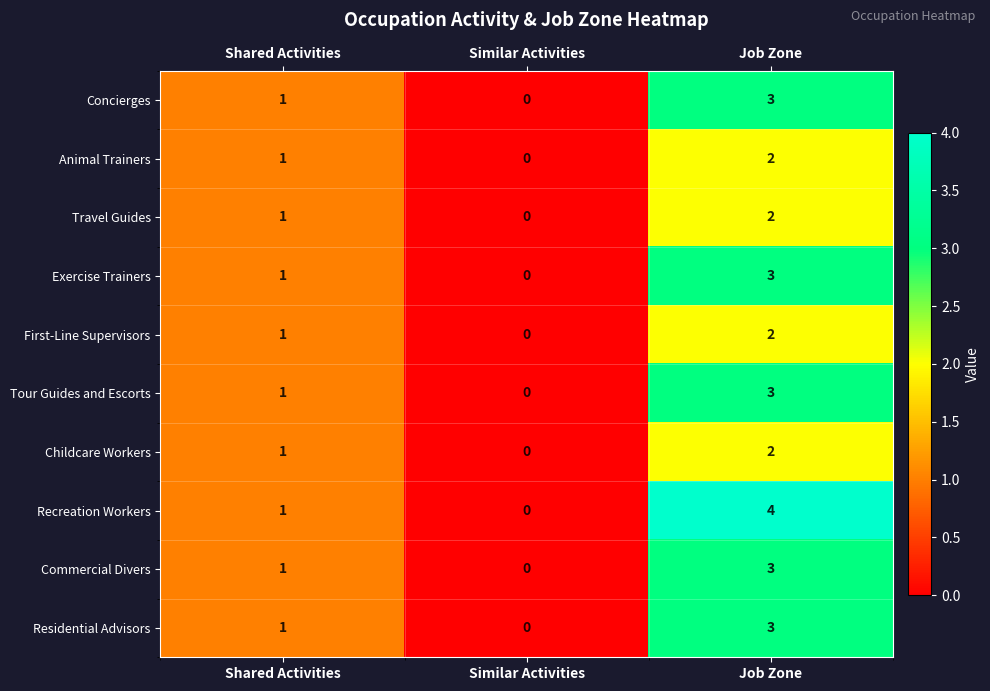

At which category does the chart reach its peak across all series?

Job Zone